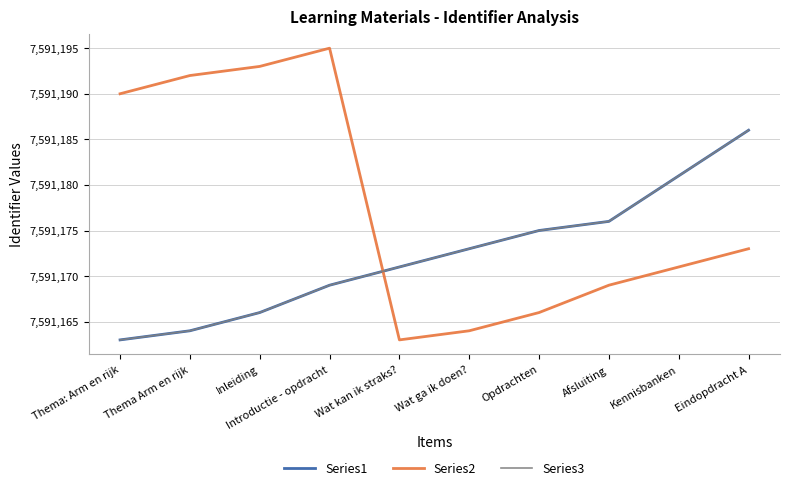

Does the chart have visible grid lines?

Yes